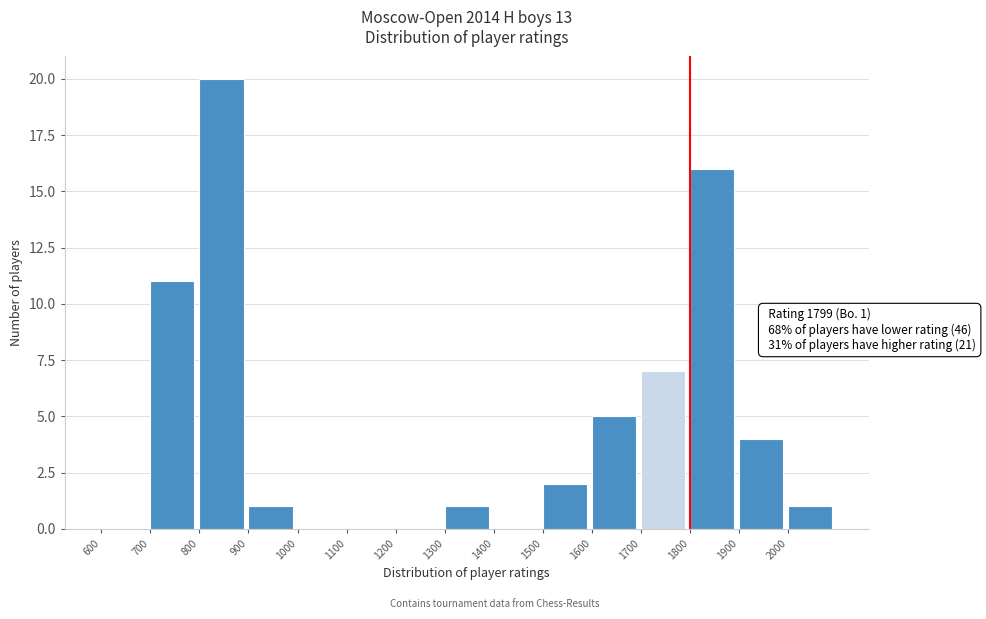

Which range on the x-axis has the tallest bar?

800 to 900